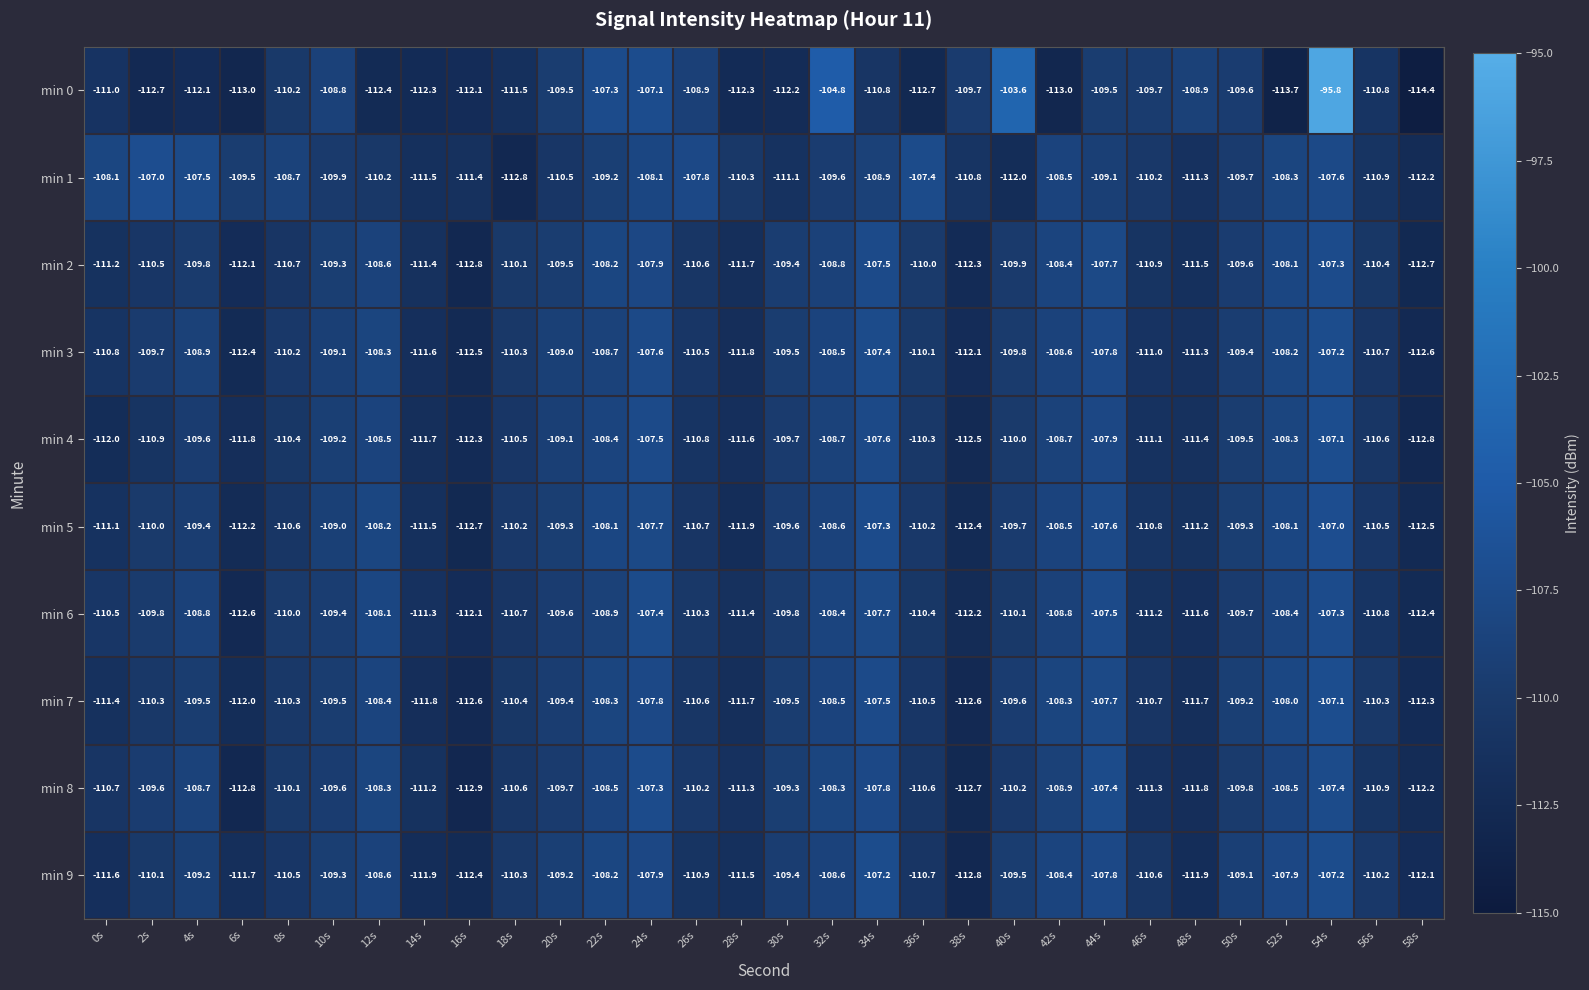

What value does the min 6 series have at 34s?

-107.7